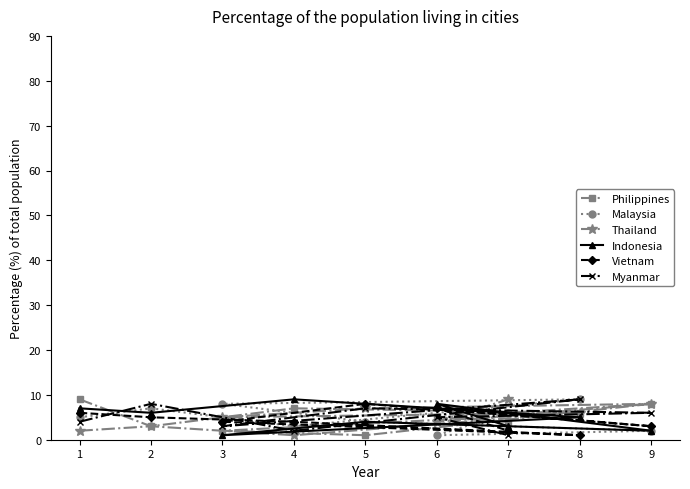

True or false: Indonesia has a value of 2 at 6.

False